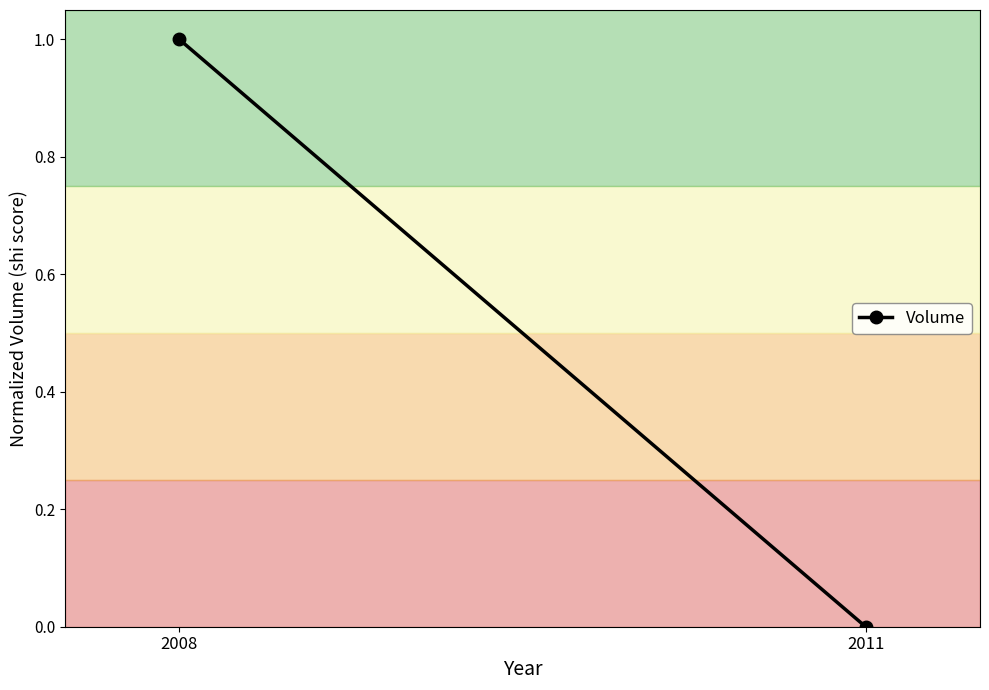

Which category has the lowest value across all series?

2011